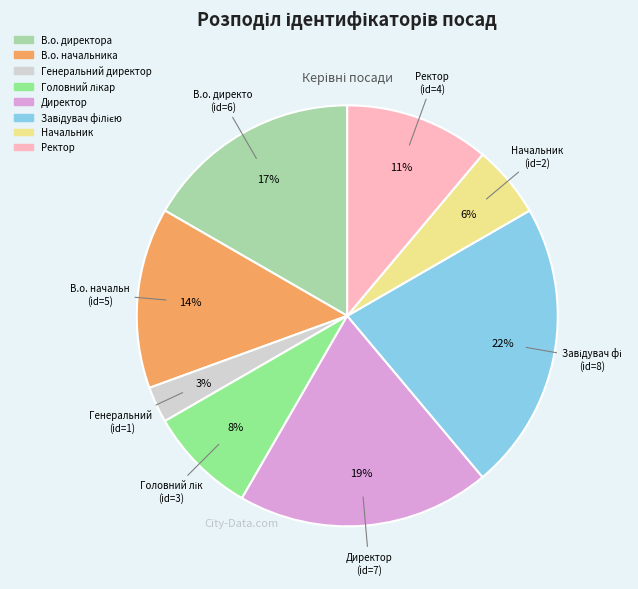

True or false: Ректор accounts for 11% of the total.

True